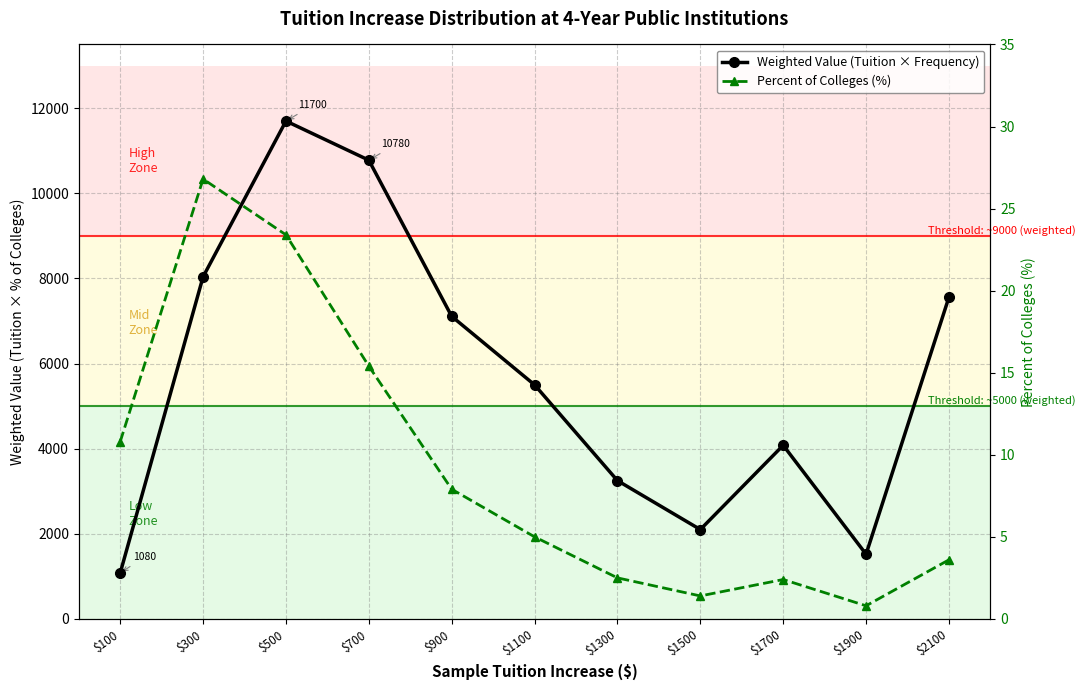

At which label does Weighted Value (Tuition × Frequency) first exceed 5500?

$300